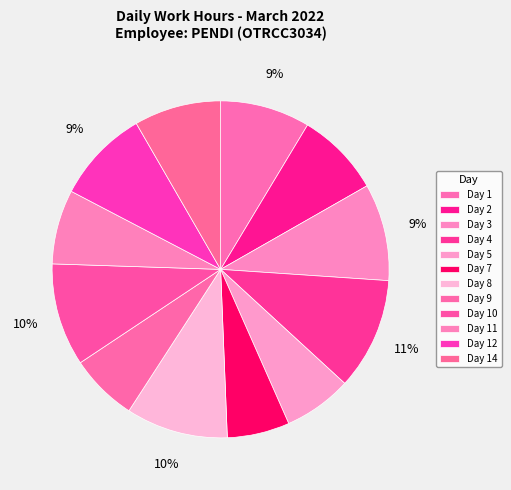

How many segments does this pie chart have?

12